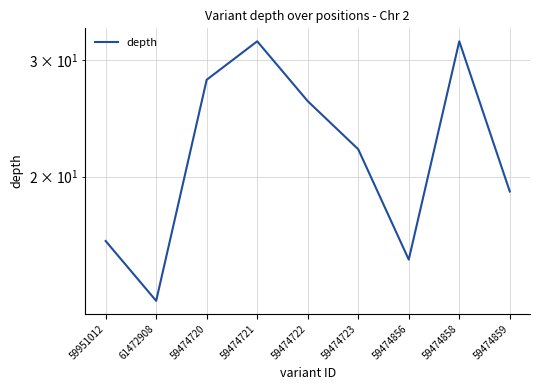

Rank the categories by value from lowest to highest.

61472908, 59474856, 59951012, 59474859, 59474723, 59474722, 59474720, 59474721, 59474858